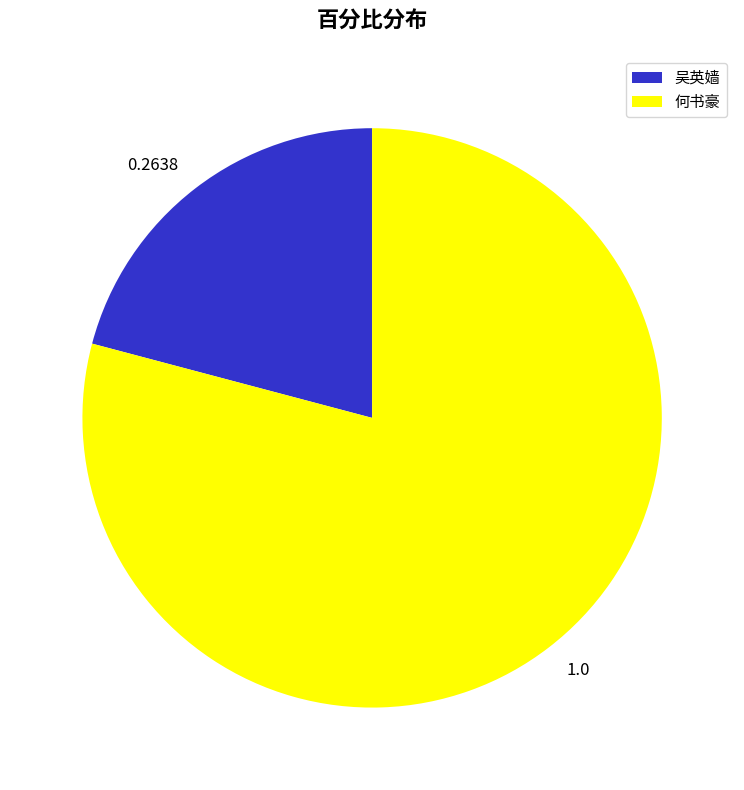

What is the largest slice in the pie chart?

1.0